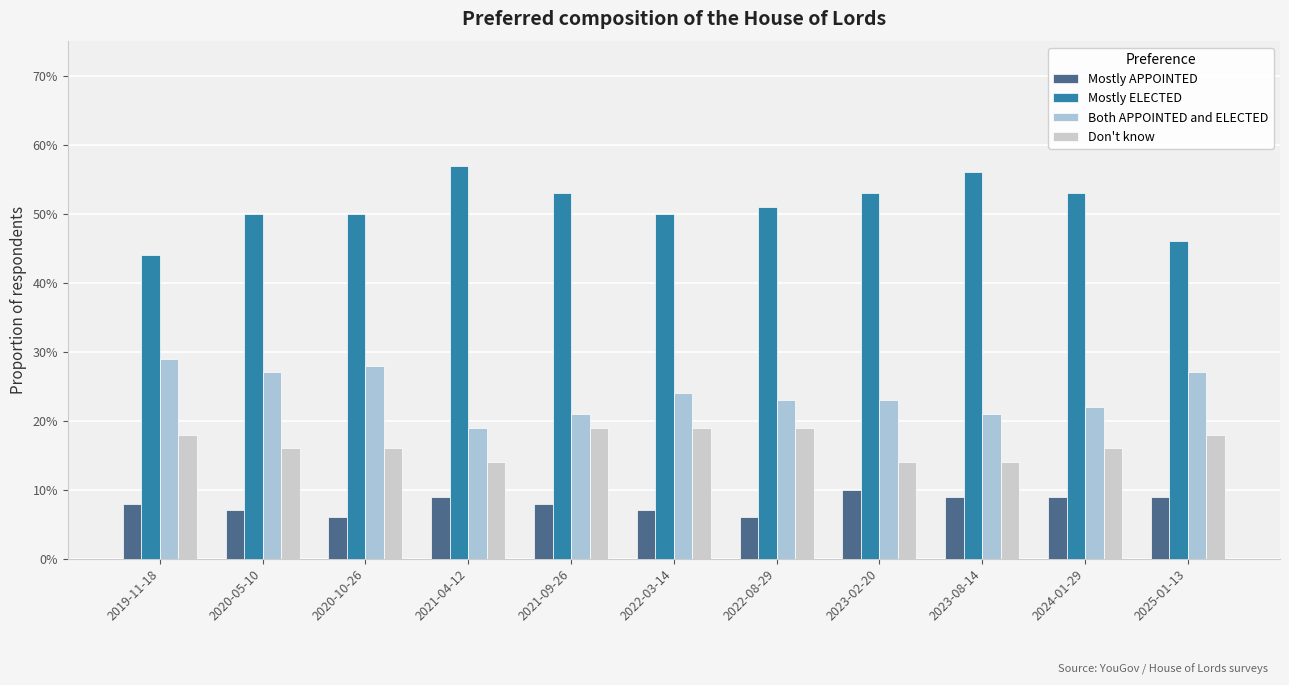

What is the maximum value for Don't know?

0.2